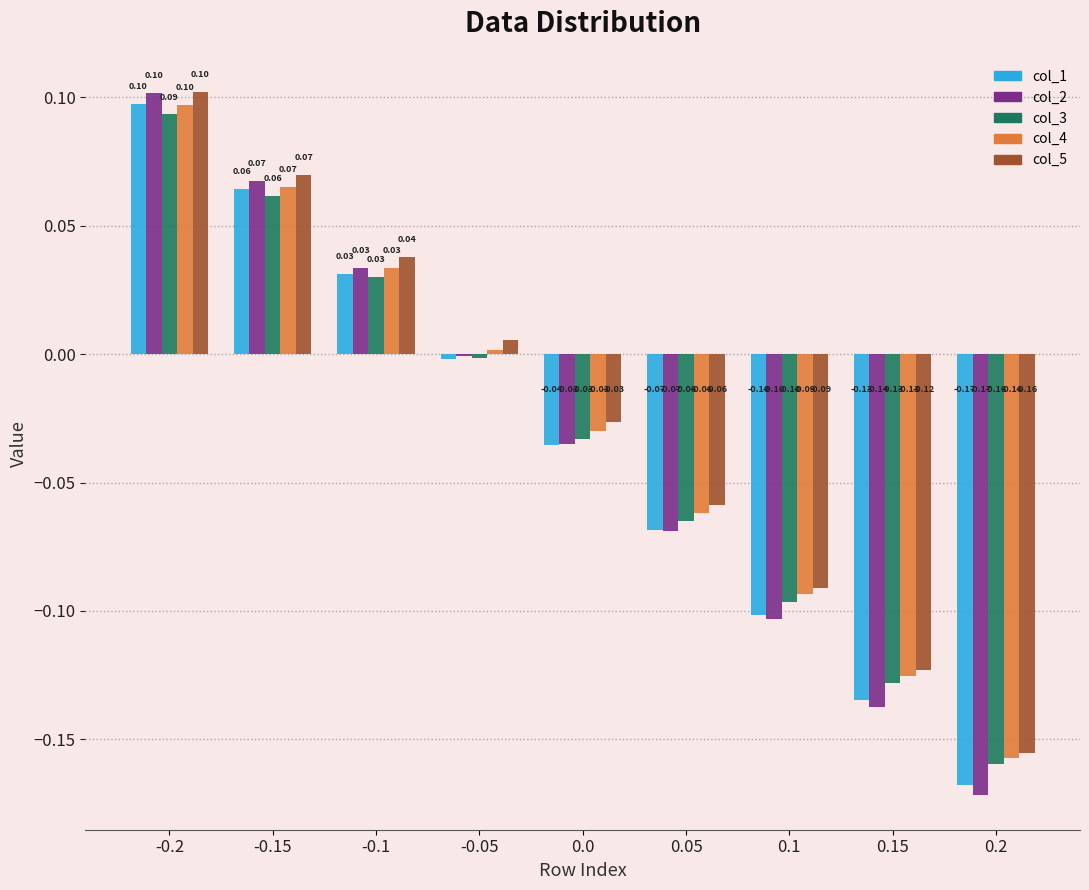

The col_2 series shows -0.0 at 0.05. True or false?

False